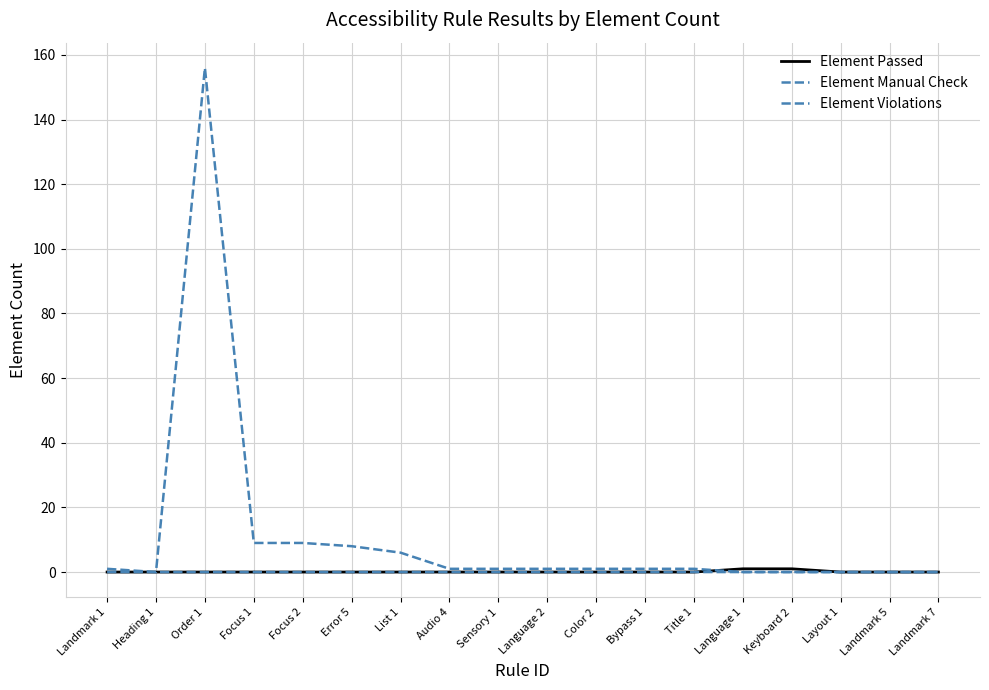

Does the chart have visible grid lines?

Yes